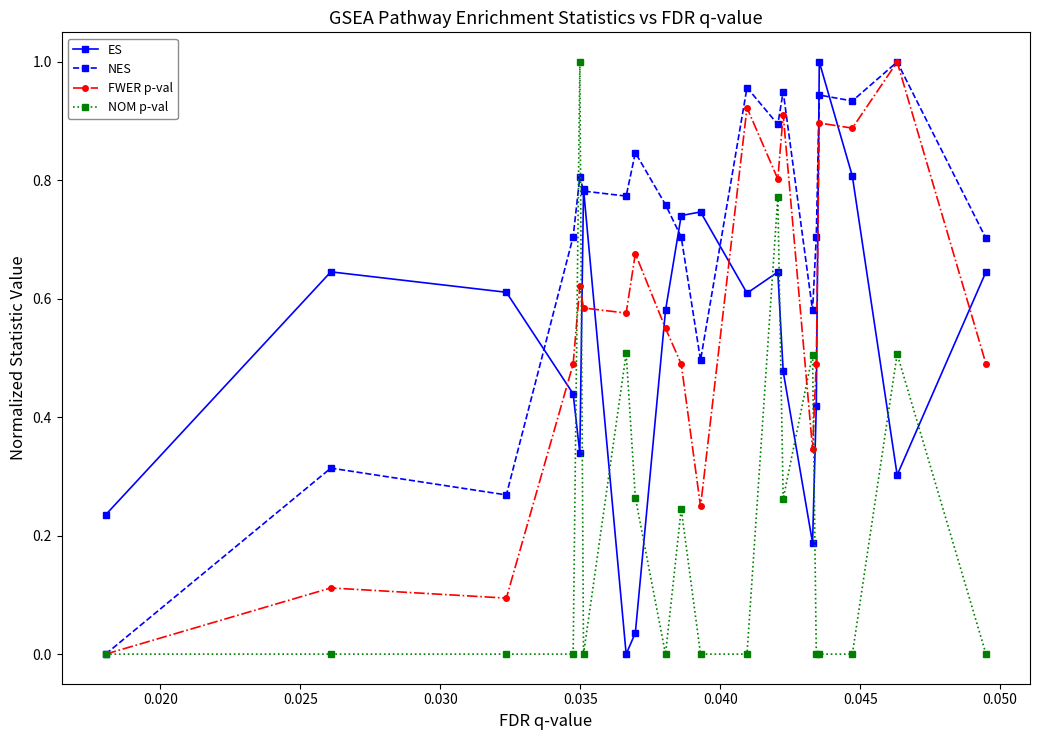

After their last crossing, which series has the higher values: ES or FWER p-val?

ES